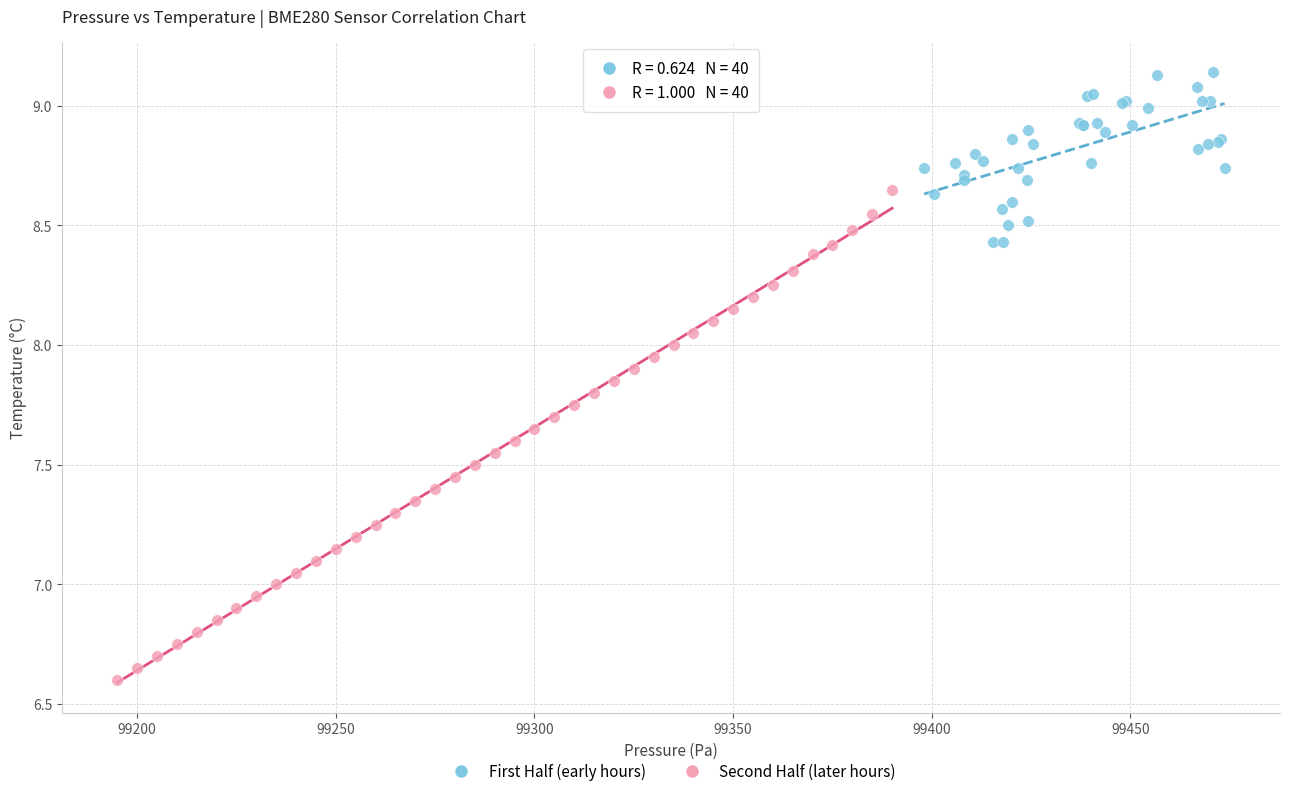

Which series has the widest spread of Y values?

Second Half (later hours)